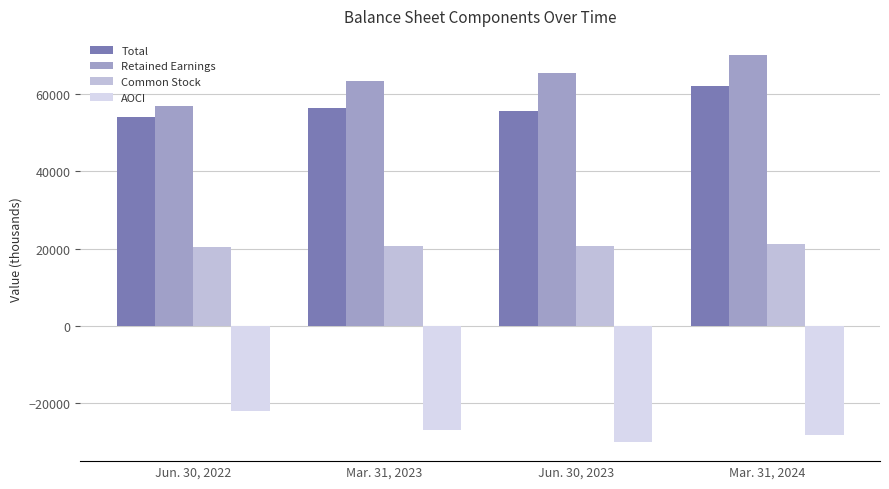

What is the value of the Retained Earnings bar at the 2nd from the left?

63317